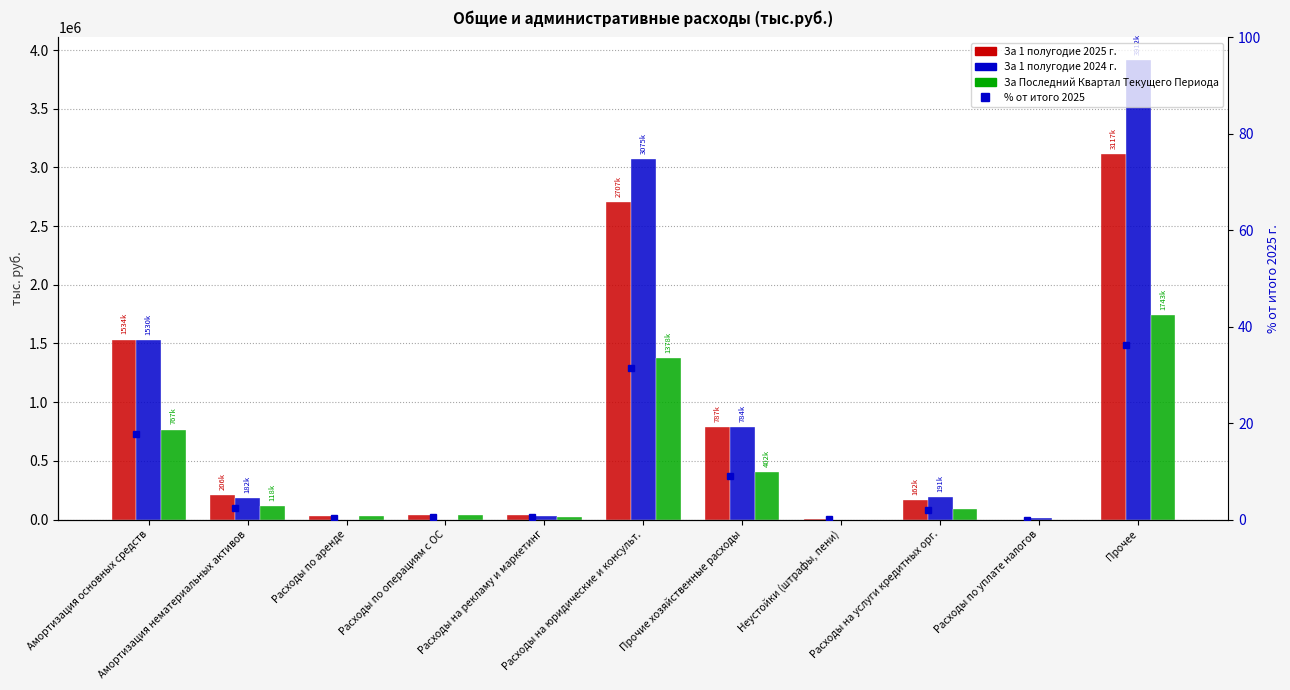

Is it true that За 1 полугодие 2024 г. equals 55394.4 at Расходы на рекламу и маркетинг?

False